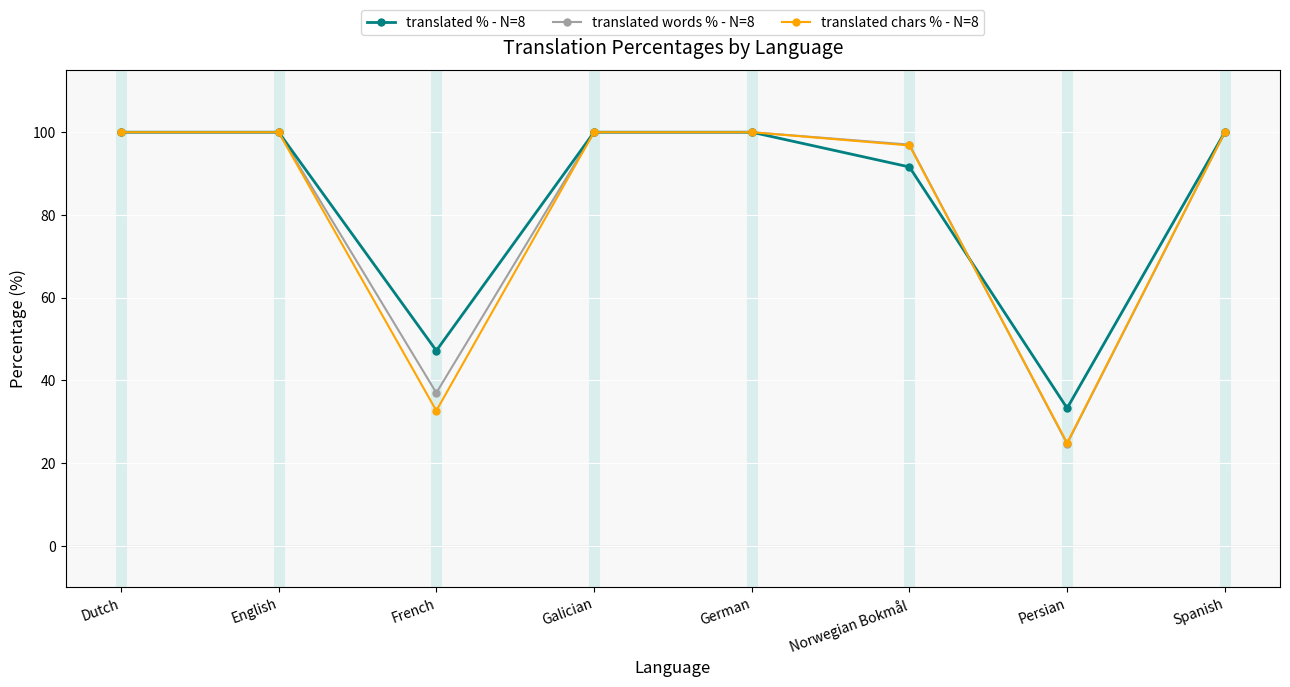

Is it true that translated chars % - N=8 equals 32.7 at French?

True